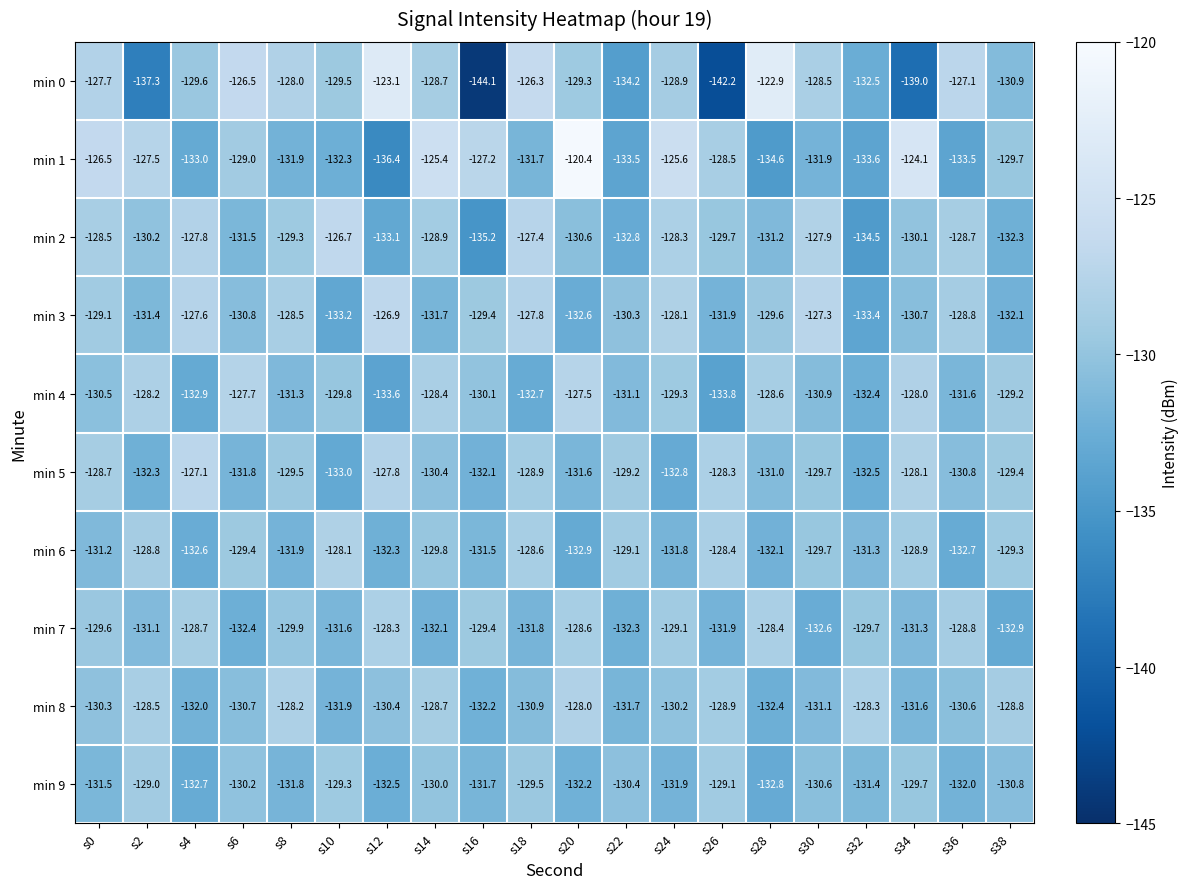

Which series has the widest spread of values?

min 0